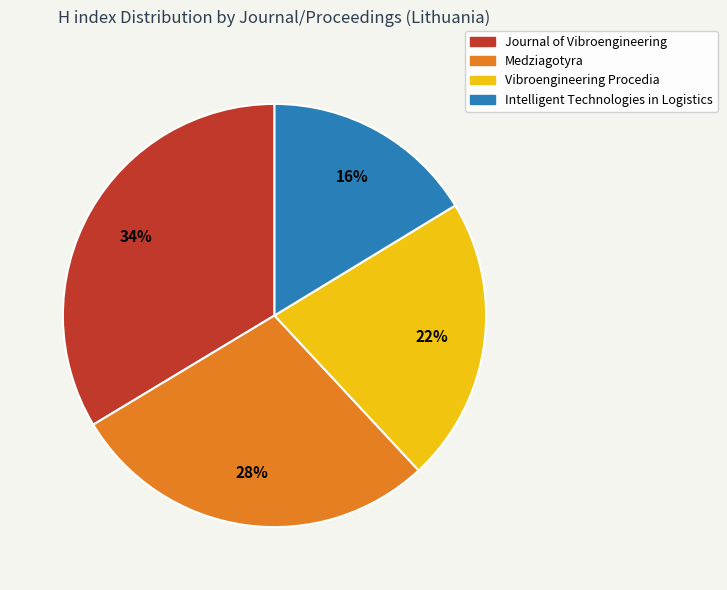

What is the ratio of the value at Journal of Vibroengineering to the value at Intelligent Technologies in Logistics?

2.1